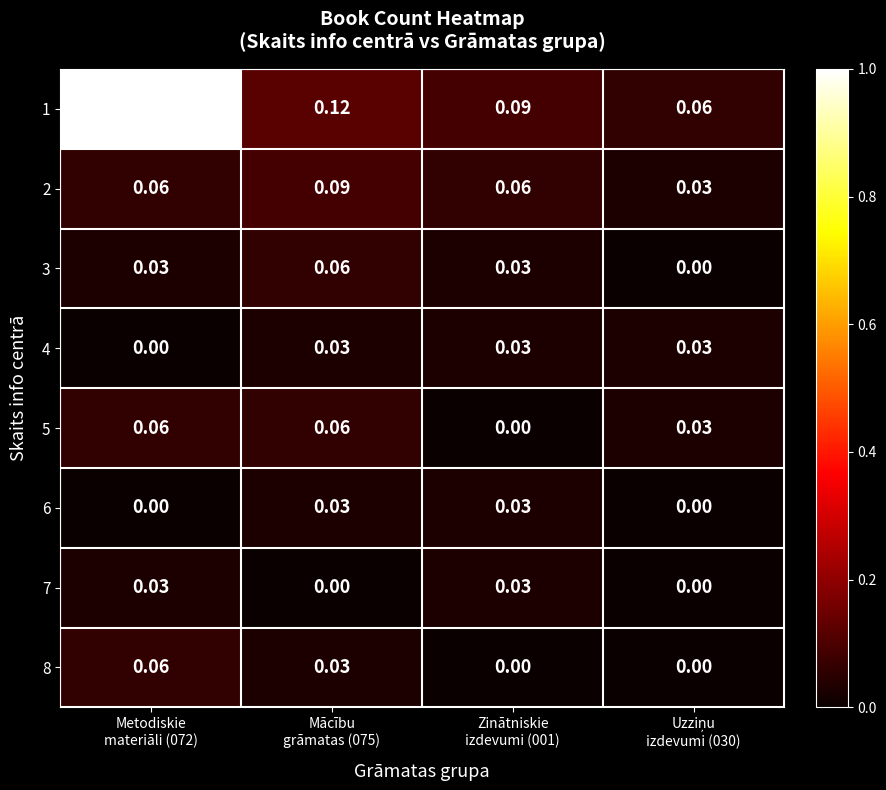

Reading left to right, transcribe all the data shown in this chart.

1: Metodiskie
materiāli (072)=1.0	Mācību
grāmatas (075)=0.1	Zinātniskie
izdevumi (001)=0.1	Uzziņu
izdevumi (030)=0.1
2: Metodiskie
materiāli (072)=0.1	Mācību
grāmatas (075)=0.1	Zinātniskie
izdevumi (001)=0.1	Uzziņu
izdevumi (030)=0.0
3: Metodiskie
materiāli (072)=0.0	Mācību
grāmatas (075)=0.1	Zinātniskie
izdevumi (001)=0.0	Uzziņu
izdevumi (030)=0.0
4: Metodiskie
materiāli (072)=0.0	Mācību
grāmatas (075)=0.0	Zinātniskie
izdevumi (001)=0.0	Uzziņu
izdevumi (030)=0.0
5: Metodiskie
materiāli (072)=0.1	Mācību
grāmatas (075)=0.1	Zinātniskie
izdevumi (001)=0.0	Uzziņu
izdevumi (030)=0.0
6: Metodiskie
materiāli (072)=0.0	Mācību
grāmatas (075)=0.0	Zinātniskie
izdevumi (001)=0.0	Uzziņu
izdevumi (030)=0.0
7: Metodiskie
materiāli (072)=0.0	Mācību
grāmatas (075)=0.0	Zinātniskie
izdevumi (001)=0.0	Uzziņu
izdevumi (030)=0.0
8: Metodiskie
materiāli (072)=0.1	Mācību
grāmatas (075)=0.0	Zinātniskie
izdevumi (001)=0.0	Uzziņu
izdevumi (030)=0.0